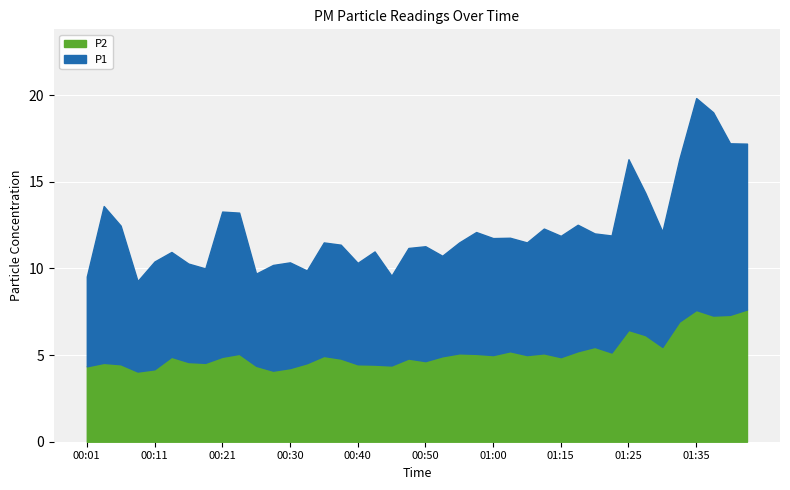

Which series changed the most between 00:13 and 00:55?

P1